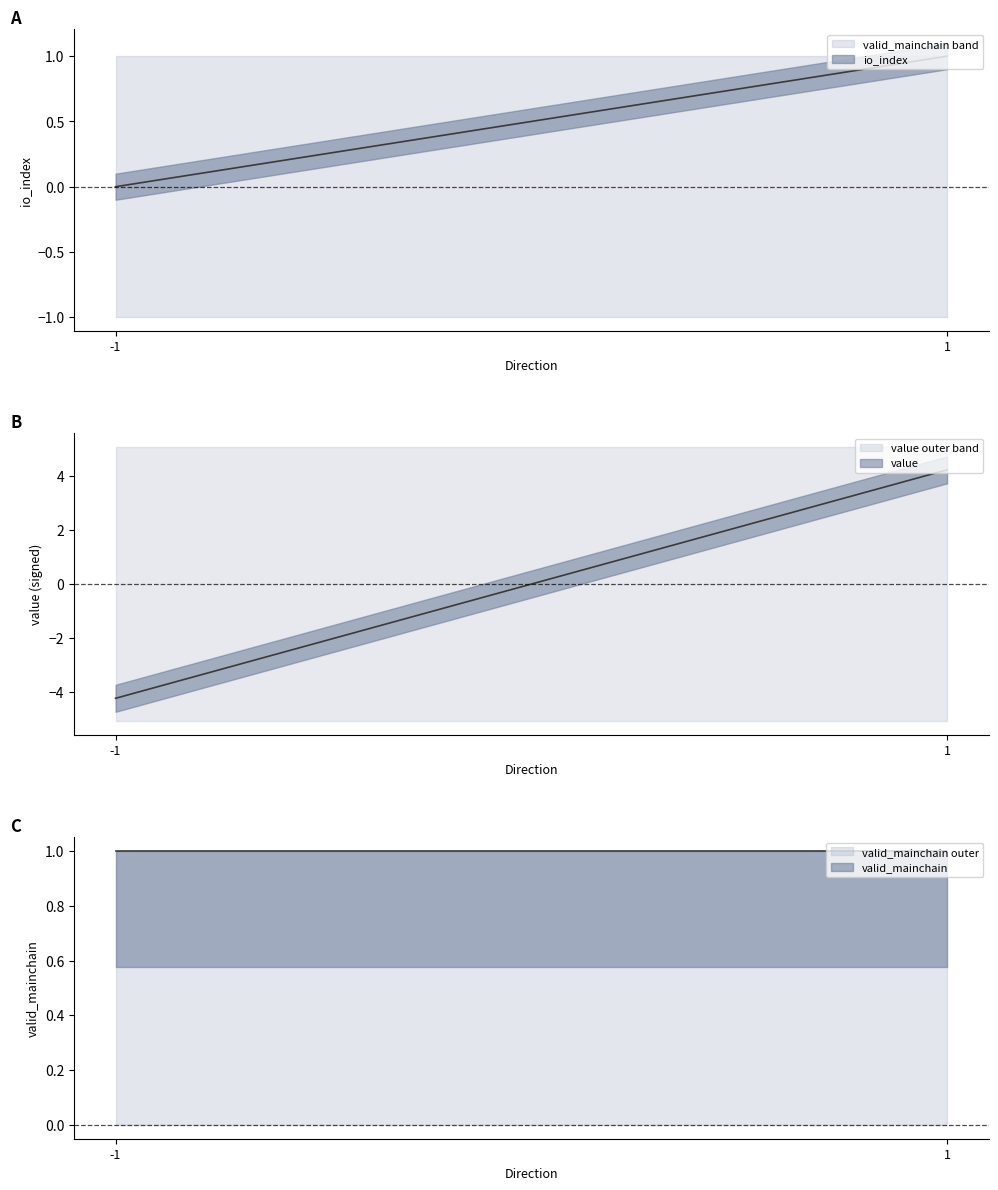

Does the chart have visible grid lines?

No